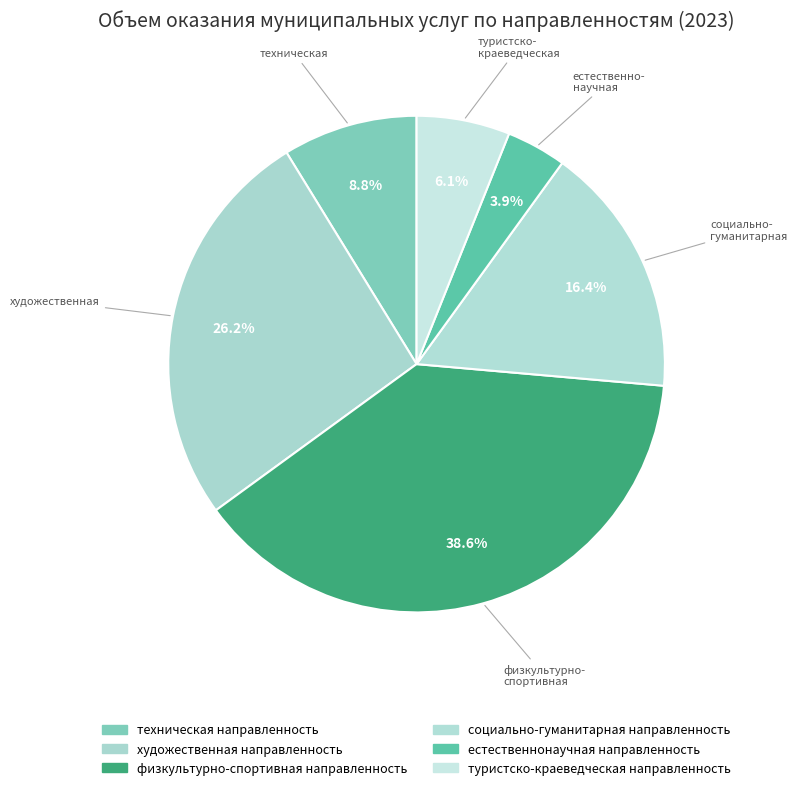

Which slice is the smallest?

естественнонаучная направленность